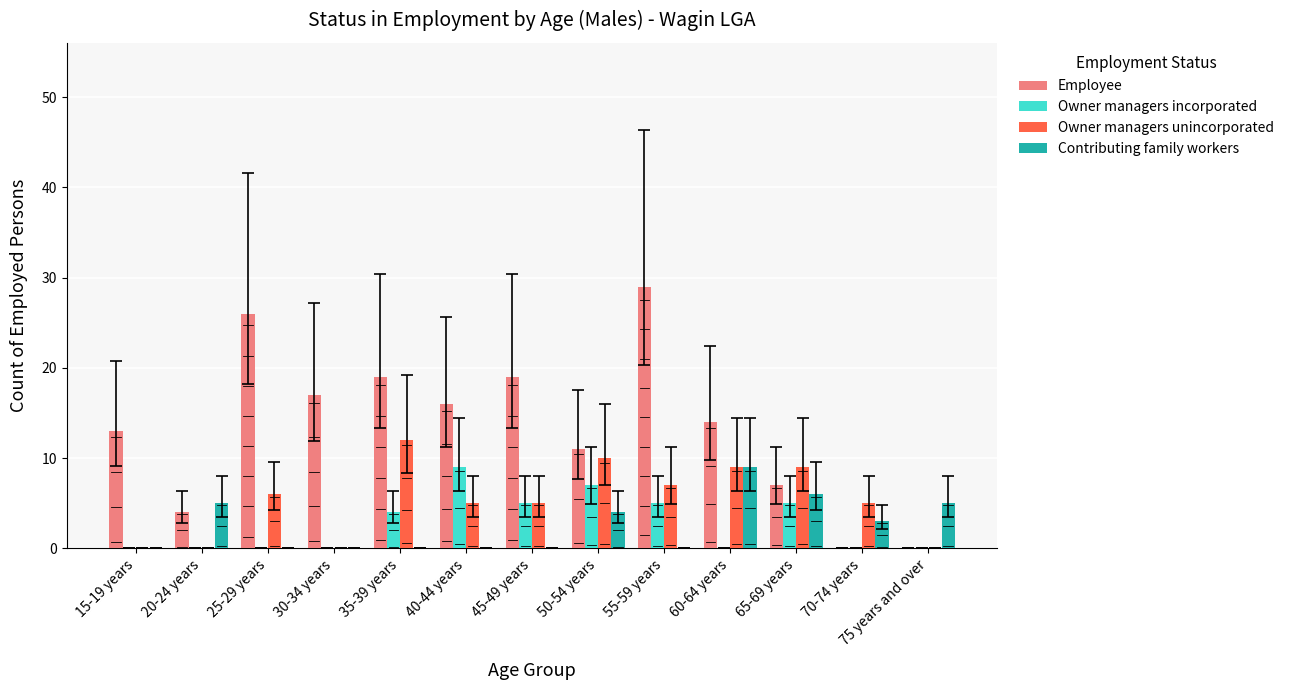

What is the difference between the second highest and second lowest values in the Employee series?

26